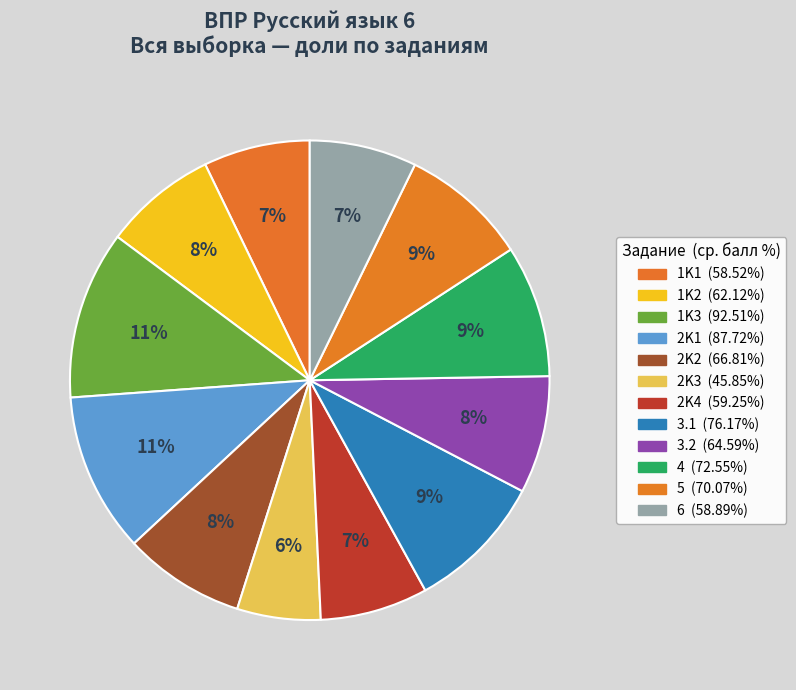

To the nearest percent, what portion does 5 represent?

9%